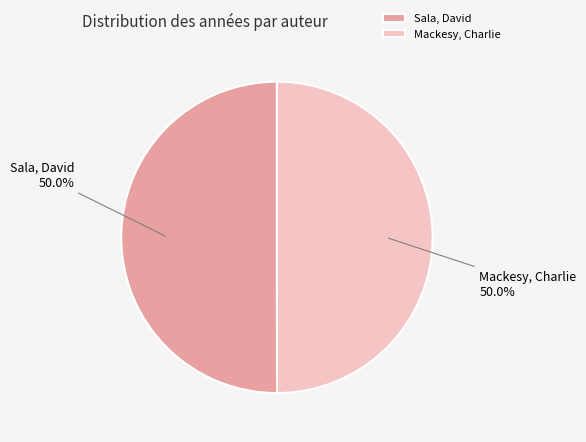

Is the sum of Mackesy, Charlie and Sala, David greater than half?

Yes